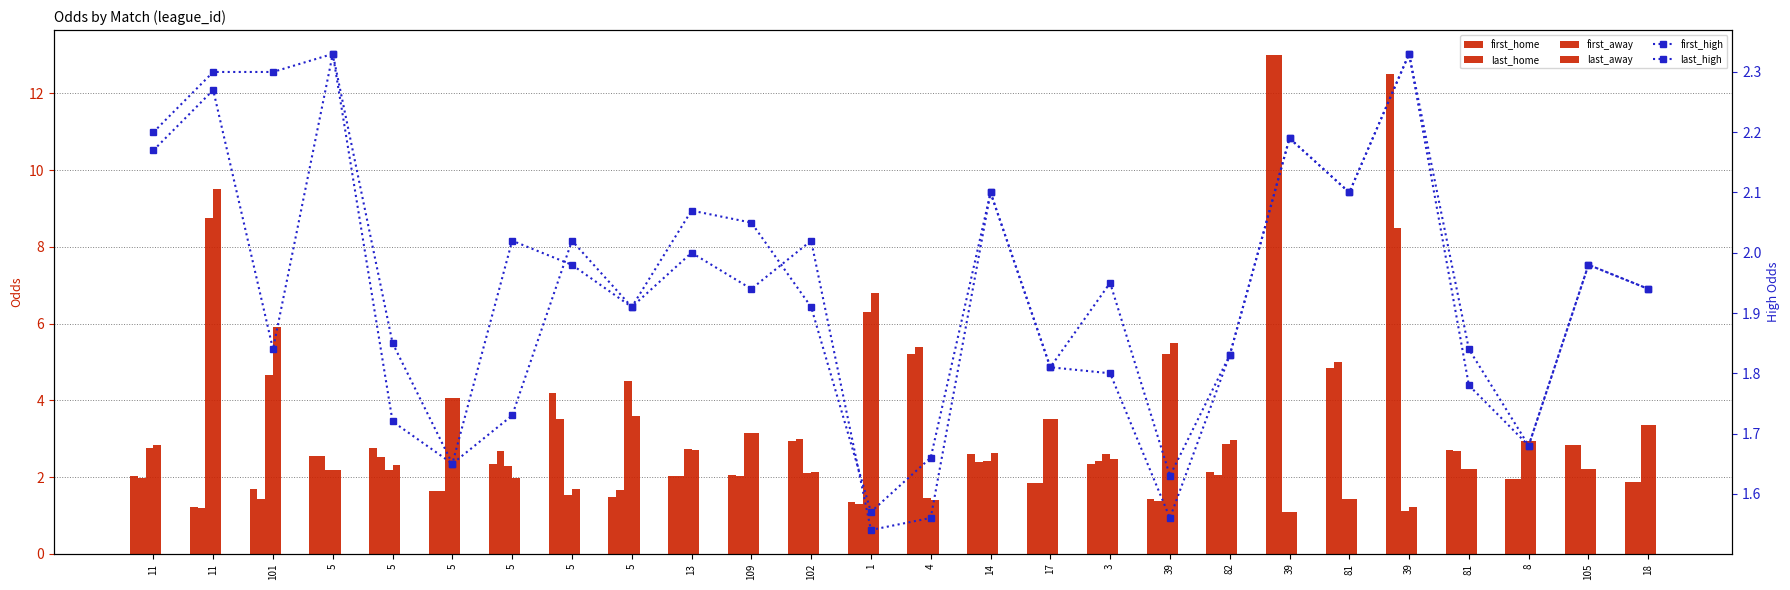

How many data points in last_away are less than 2?

6